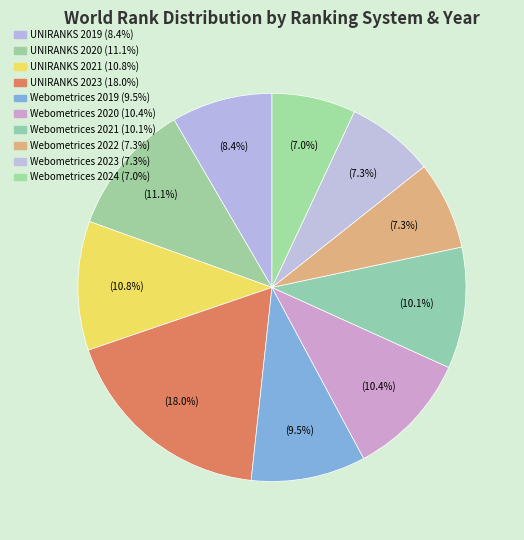

Combined, what portion of the pie is Webometrices 2023 and Webometrices 2024?

14.3%